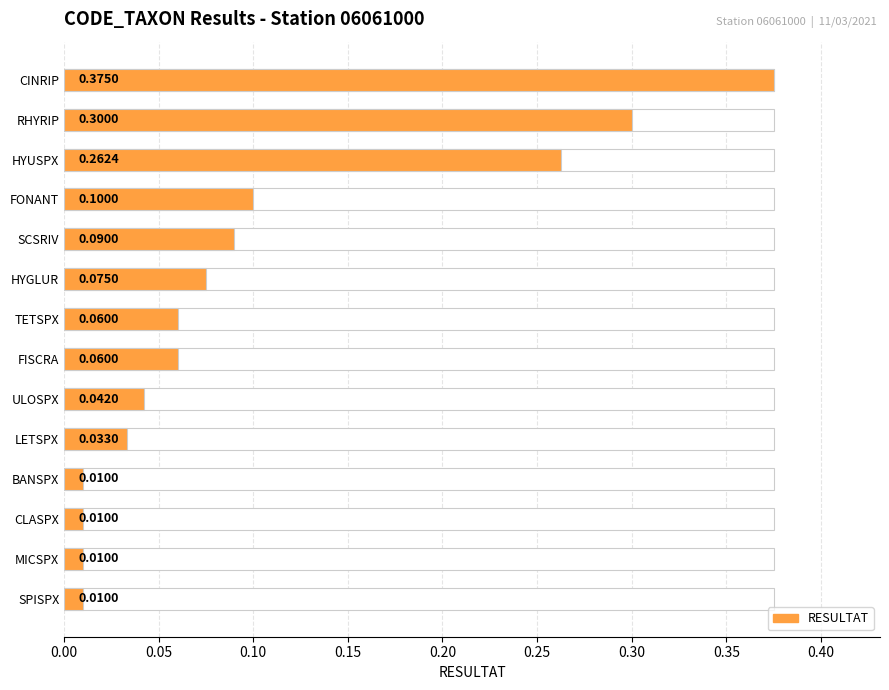

What is the difference between the maximum and minimum values?

0.4